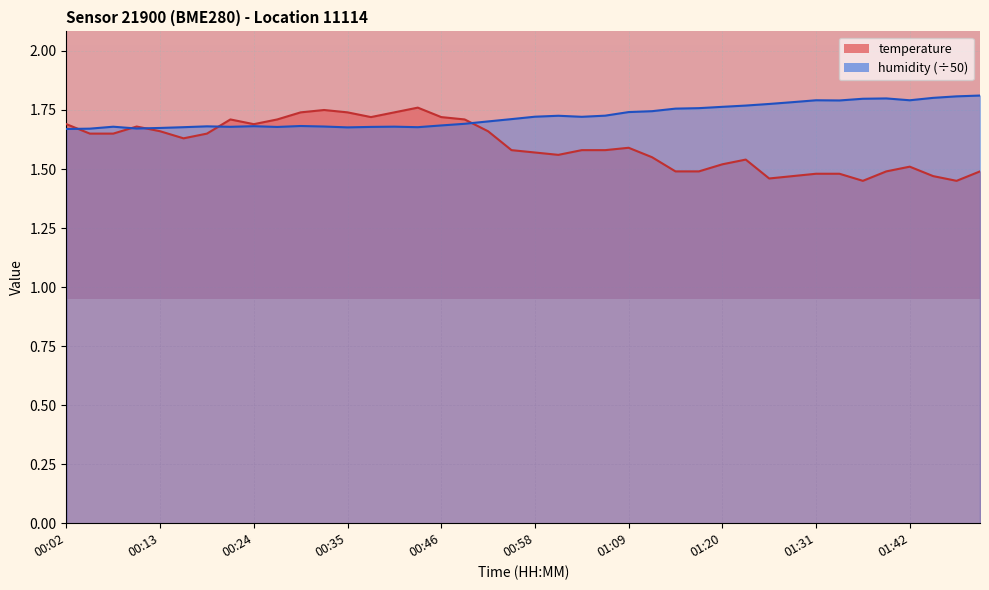

What is the maximum value shown in the chart?

1.8